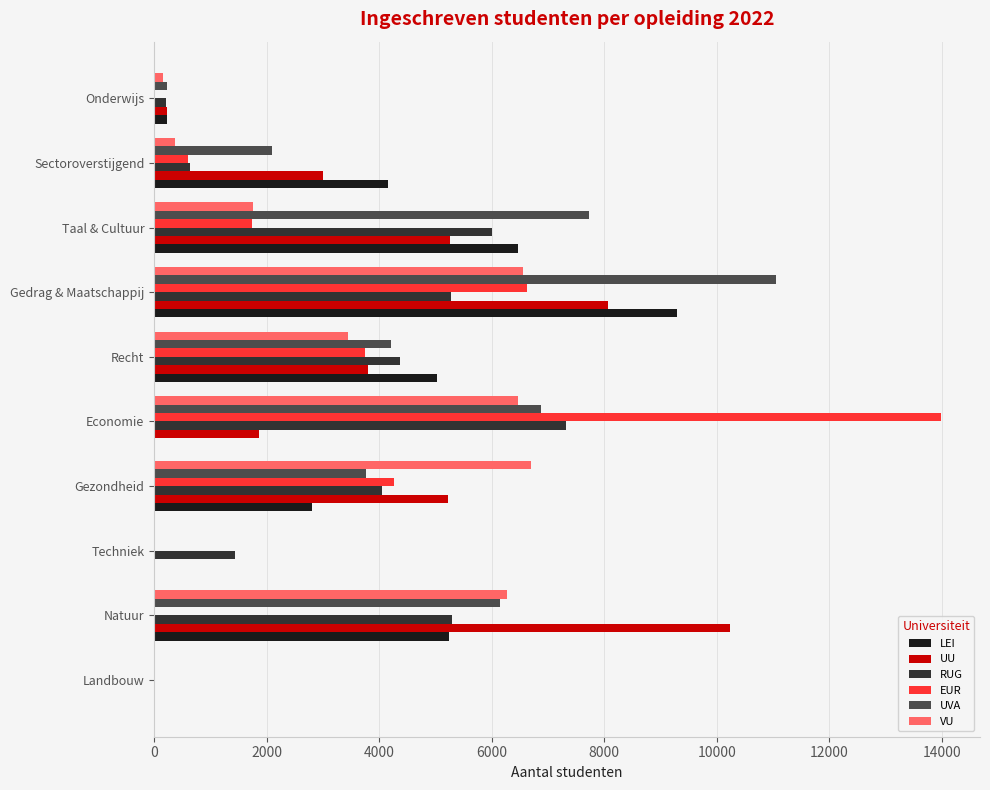

What is the sum of all RUG values?

34607